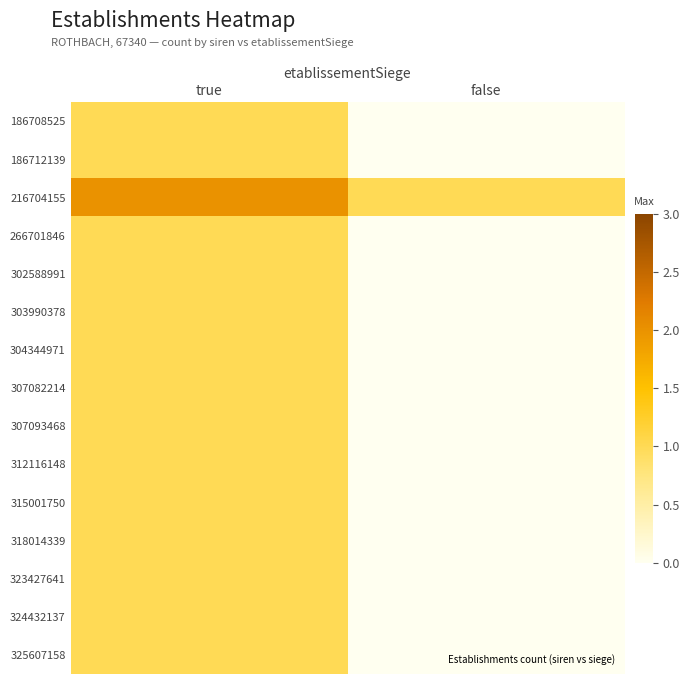

Rank the series at false from highest to lowest value.

216704155, 186708525, 186712139, 266701846, 302588991, 303990378, 304344971, 307082214, 307093468, 312116148, 315001750, 318014339, 323427641, 324432137, 325607158